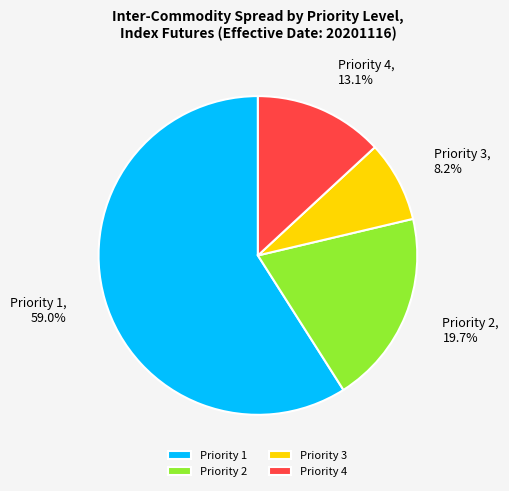

Does Priority 1 account for over 50% of the chart?

Yes